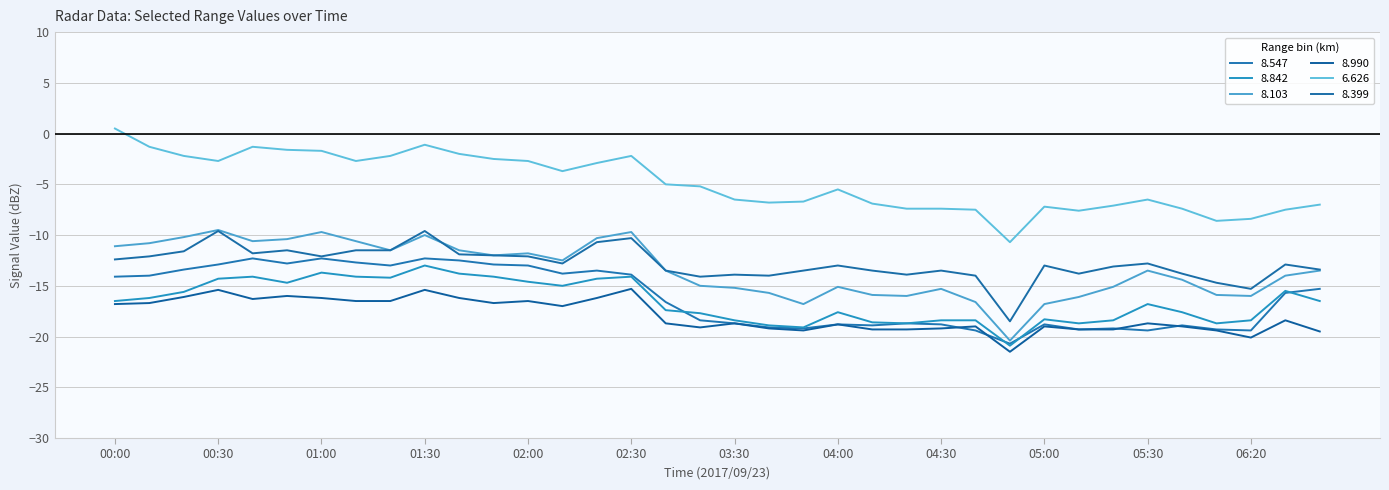

What is the average value of the 8.842 series?

-16.5